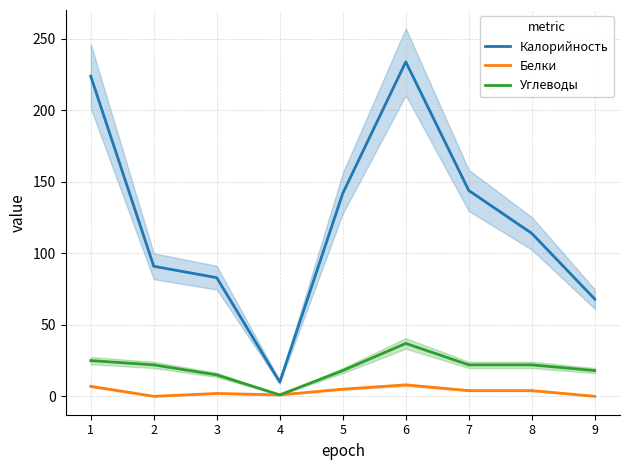

At which label does Белки first exceed 4?

1